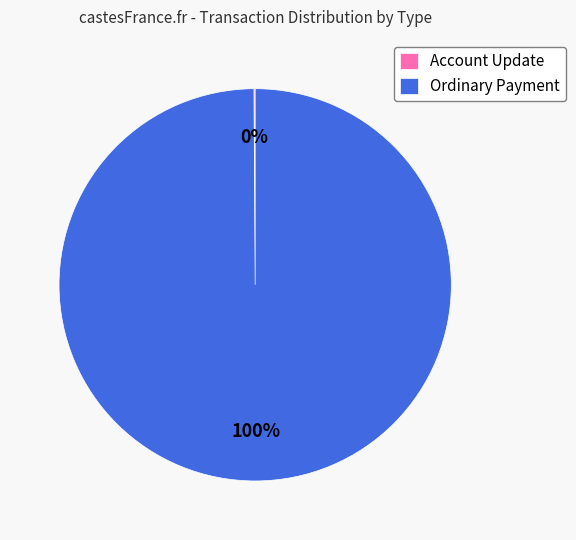

What is the largest slice in the pie chart?

Ordinary Payment